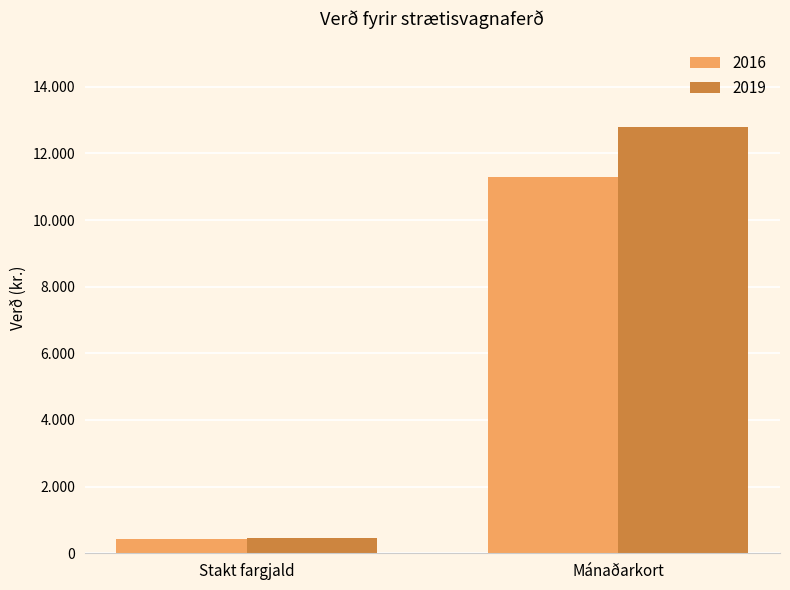

The 2019 series shows 12800 at Mánaðarkort. True or false?

True